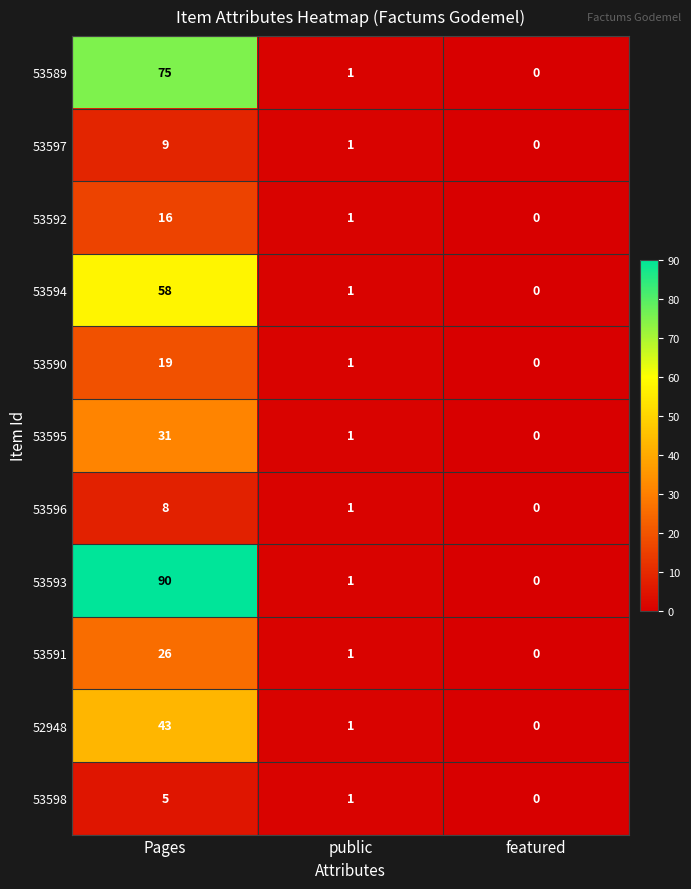

What is the sum of the 53589 values at Pages and featured?

75